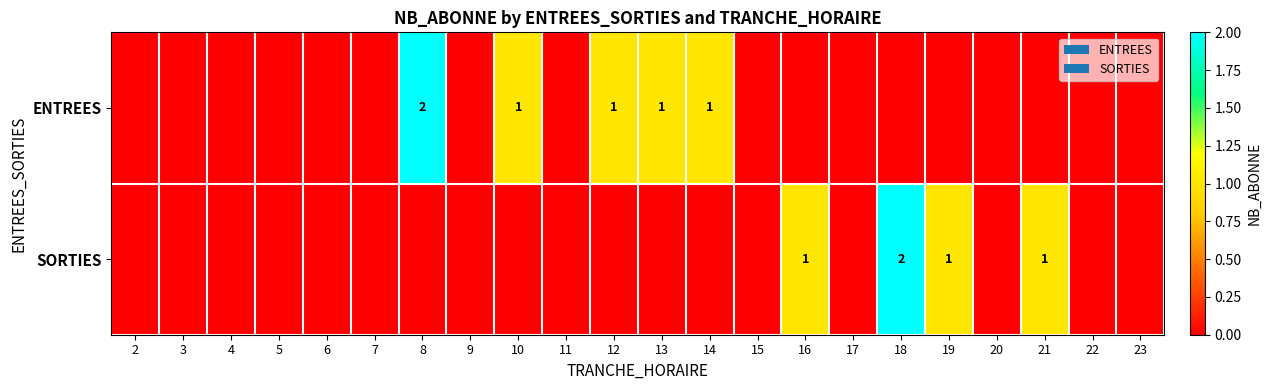

Is the value of SORTIES at 21 greater than the value of ENTREES at 9?

Yes